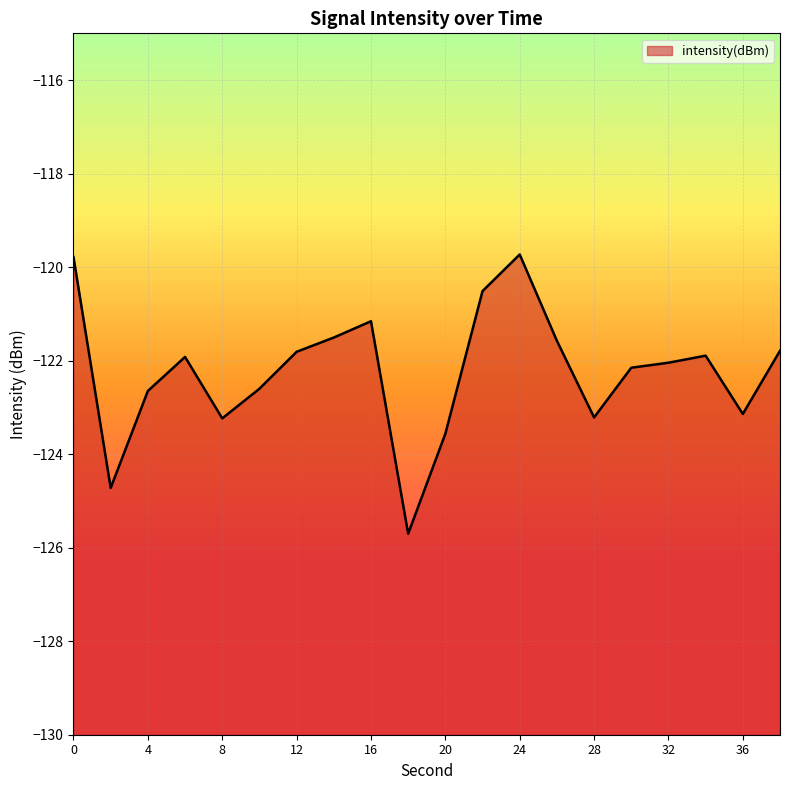

List the labels in order of value, largest first.

24, 0, 22, 16, 14, 26, 38, 12, 34, 6, 32, 30, 10, 4, 36, 28, 8, 20, 2, 18